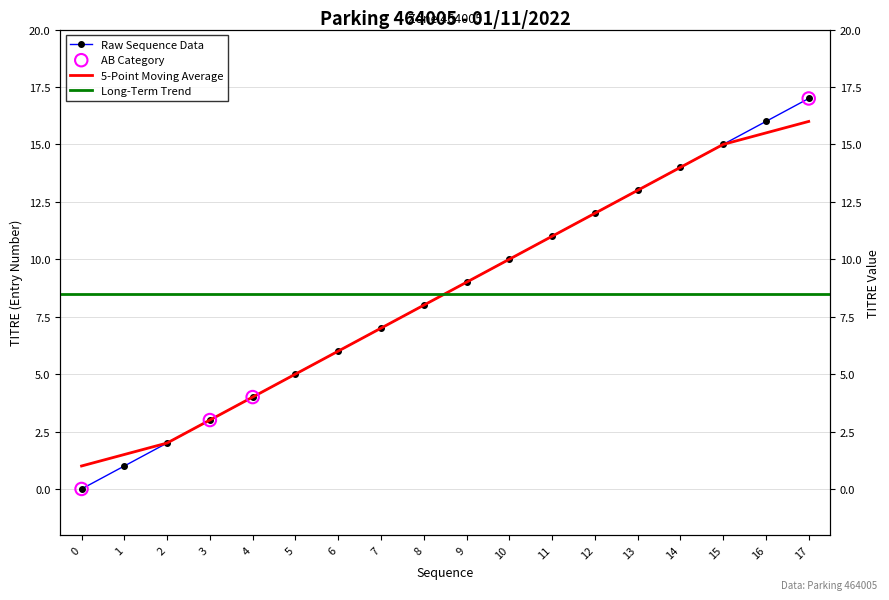

Which has a higher value, 15 or 0?

15